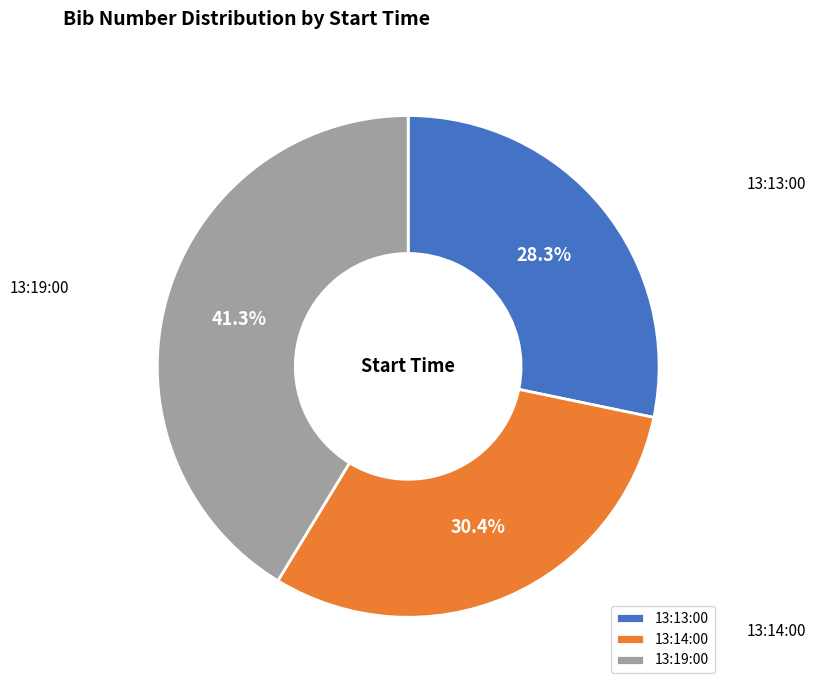

How much of the chart is everything except 13:19:00?

58.7%